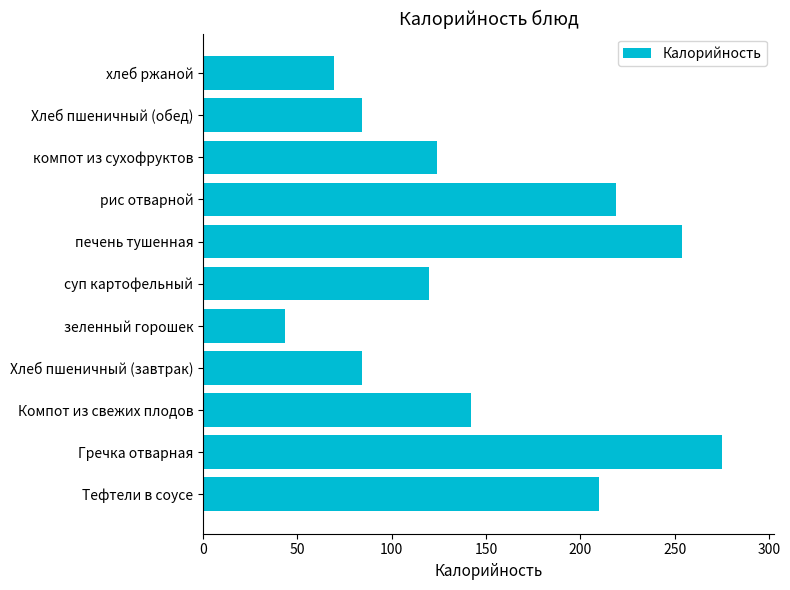

Reading bottom to top, what are all the values shown in this chart?

210.0	275.0	142.0	84.0	43.2	120.0	254.0	219.0	124.0	84.0	69.6